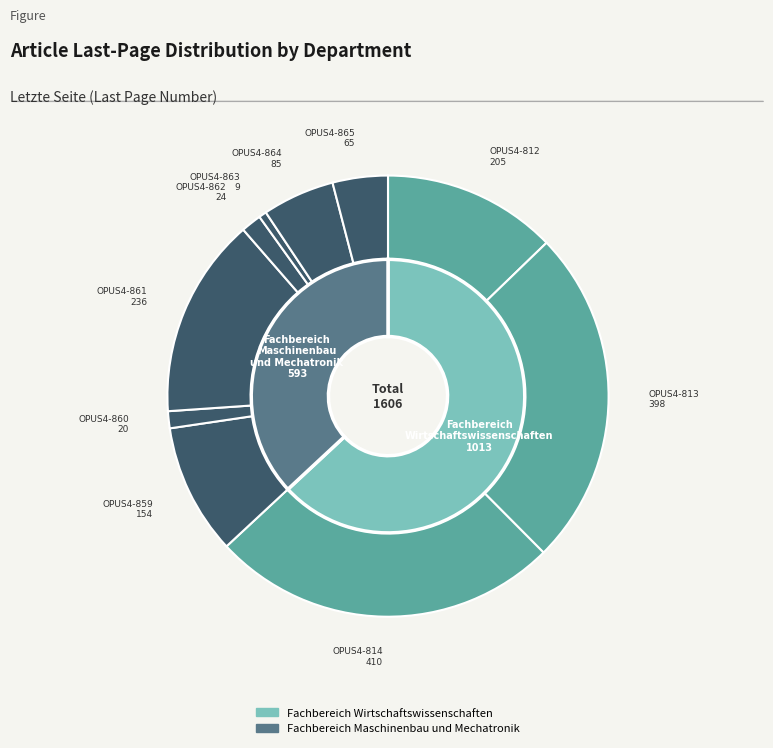

Is OPUS4-861 the majority of the pie?

No